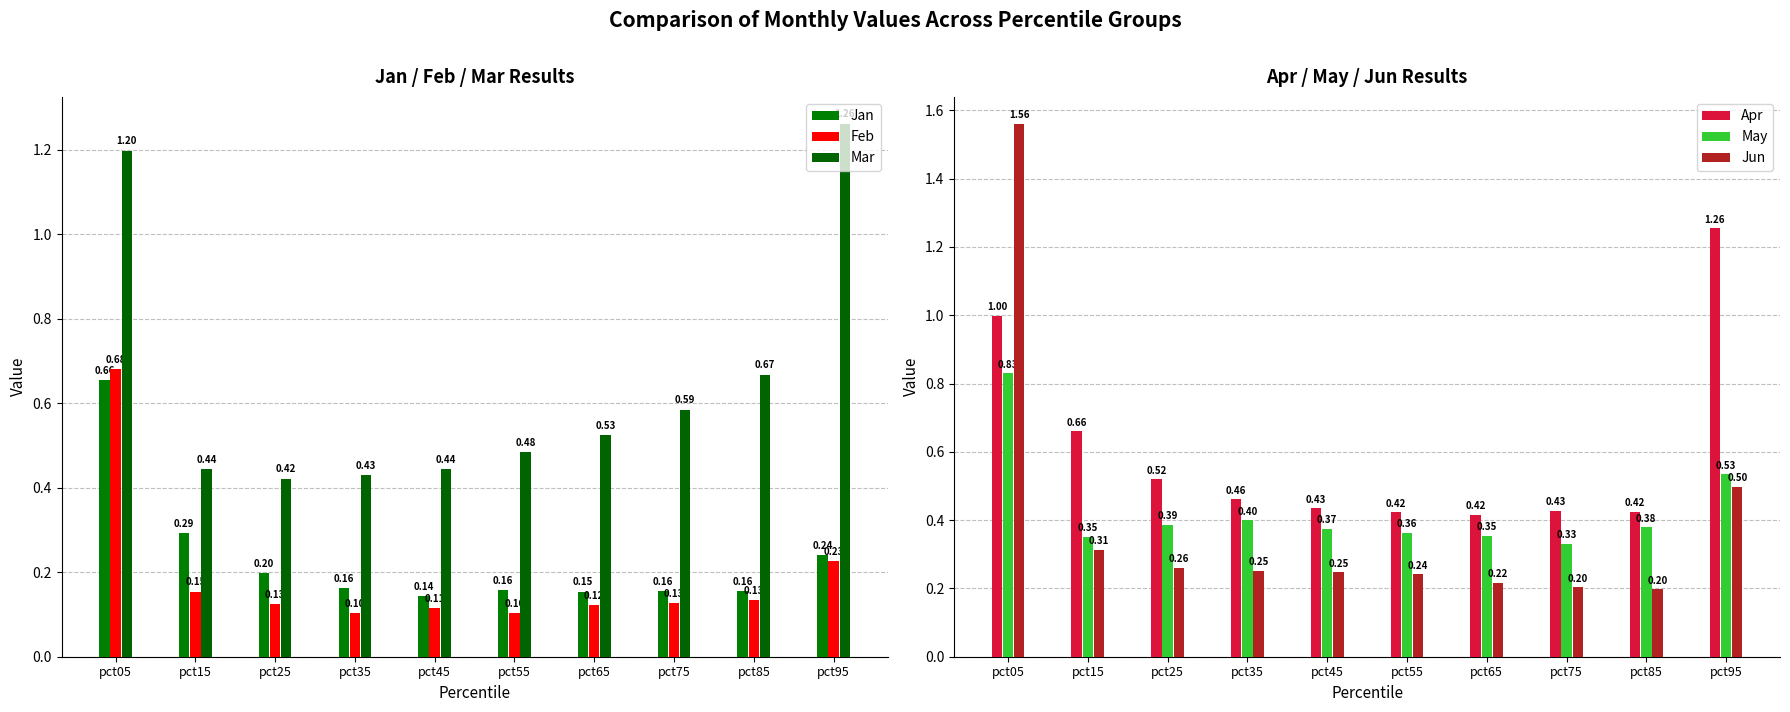

How many data points does each series have?

10